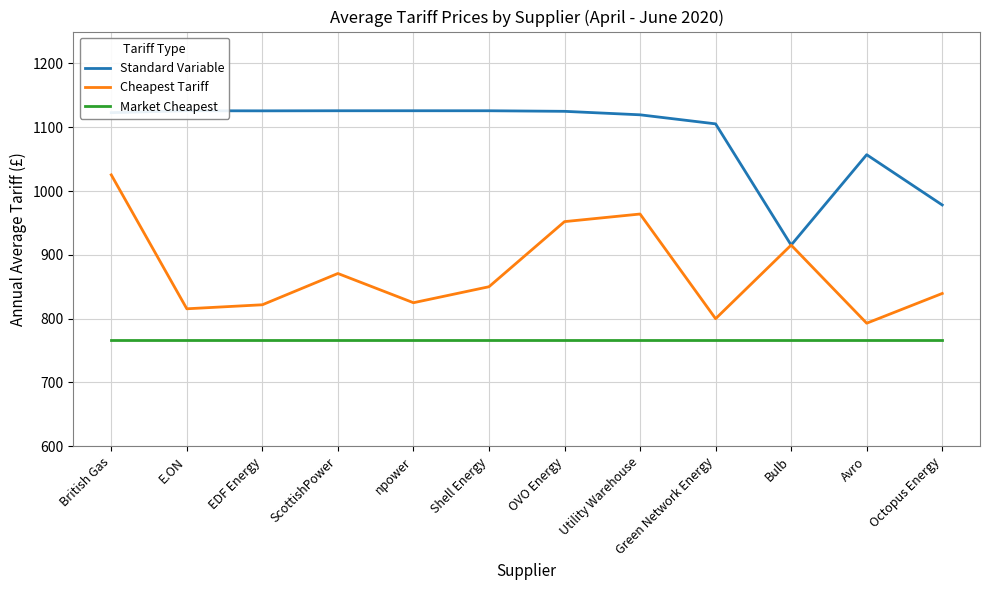

Reading left to right, transcribe all the data shown in this chart.

Standard Variable: 1122.9	1125.9	1125.7	1125.8	1125.9	1125.8	1125.0	1119.5	1105.3	915.3	1057.0	978.2
Cheapest Tariff: 1025.4	815.5	821.8	870.8	825.0	850.0	952.1	964.0	799.9	915.3	792.8	839.5
Market Cheapest: 766.4	766.4	766.4	766.4	766.4	766.4	766.4	766.4	766.4	766.4	766.4	766.4